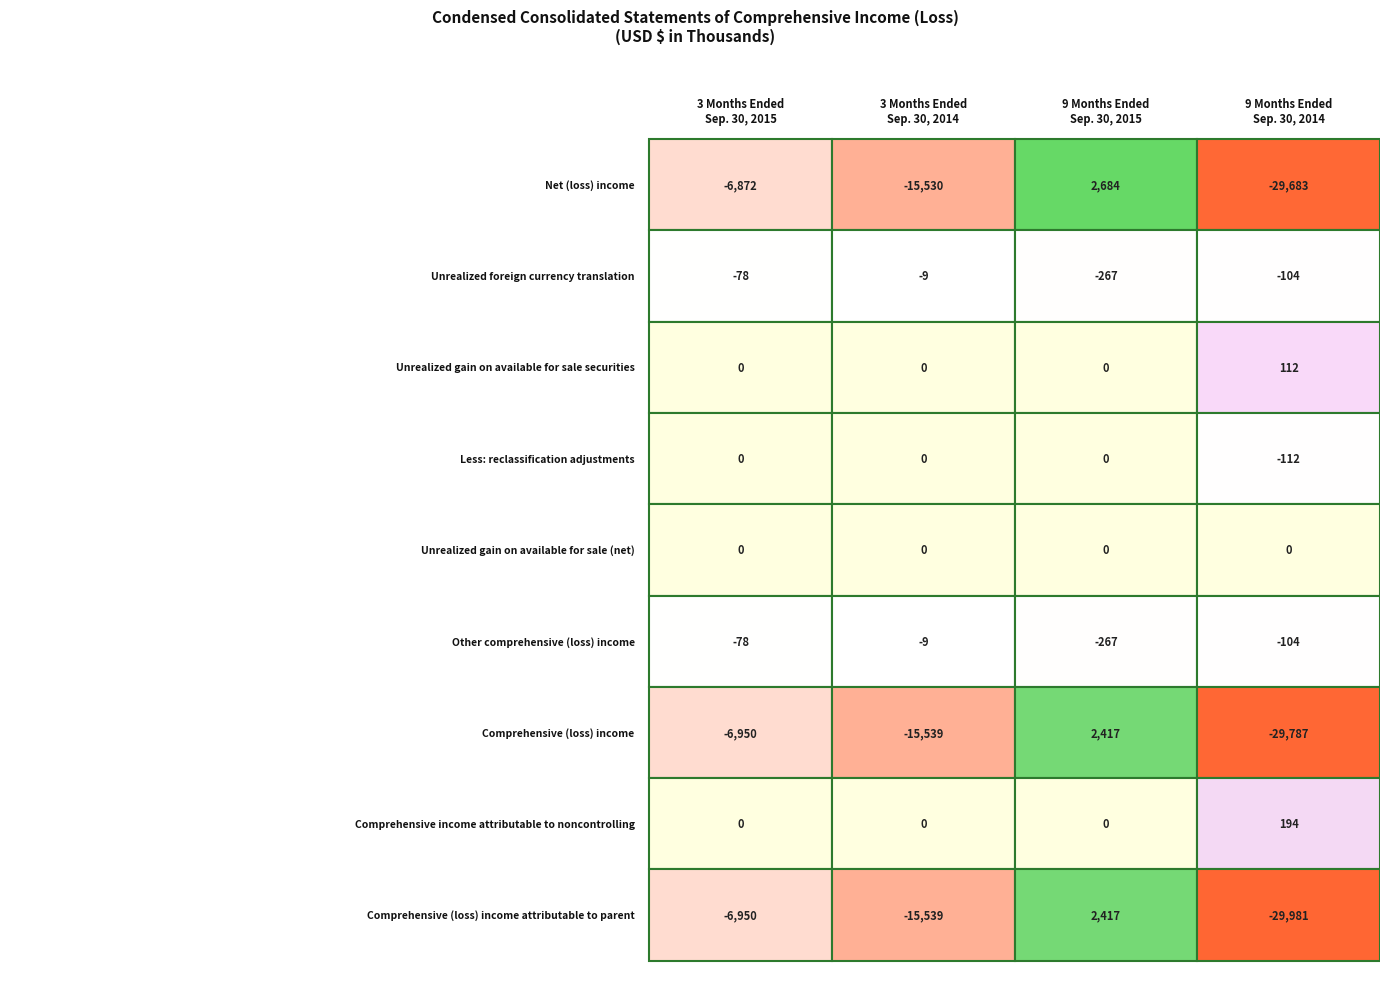

What is the greatest value displayed?

2684